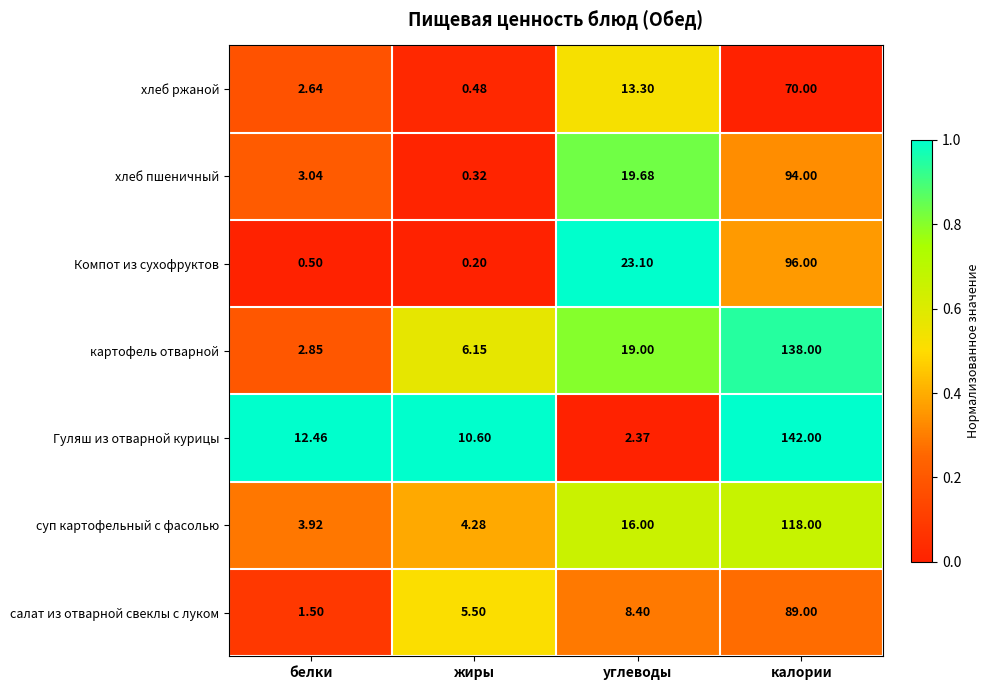

Which series has the widest spread of values?

Гуляш из отварной курицы